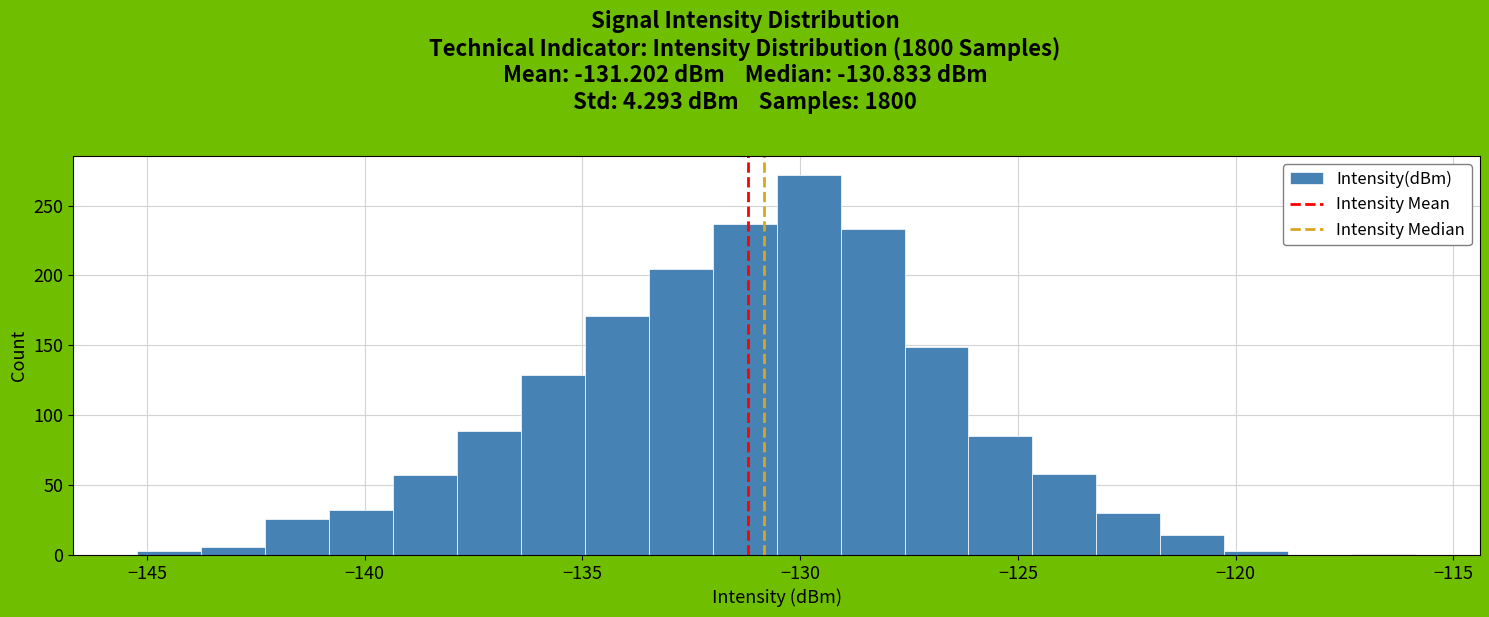

Around what value on the x-axis is the tallest bar? Give the approximate position of its centre, as read against the axis.

-130.0